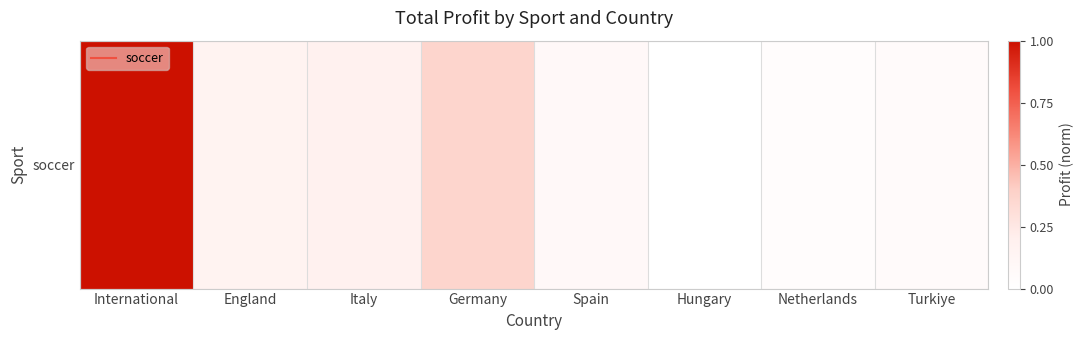

What is the average value?

0.2